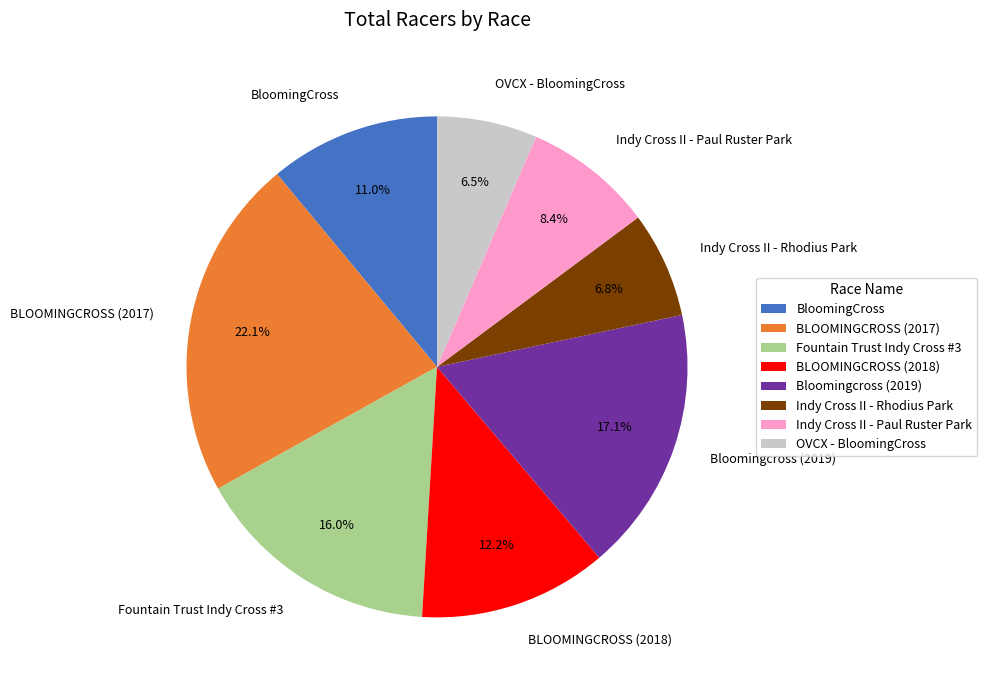

Is there a majority slice in this chart?

No